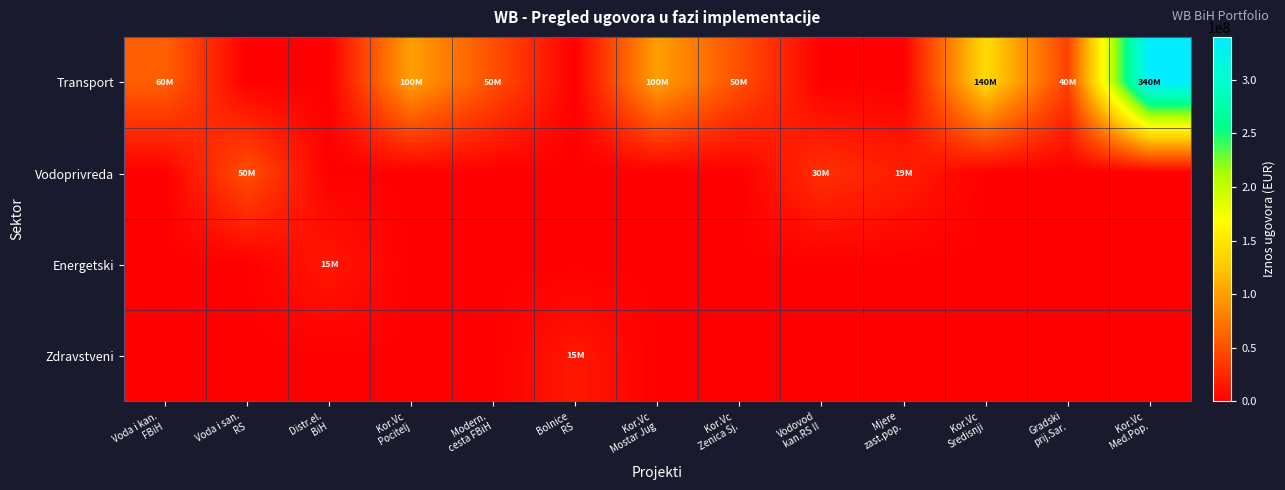

What is the difference between the highest and lowest values at Mjere
zast.pop.?

19000000